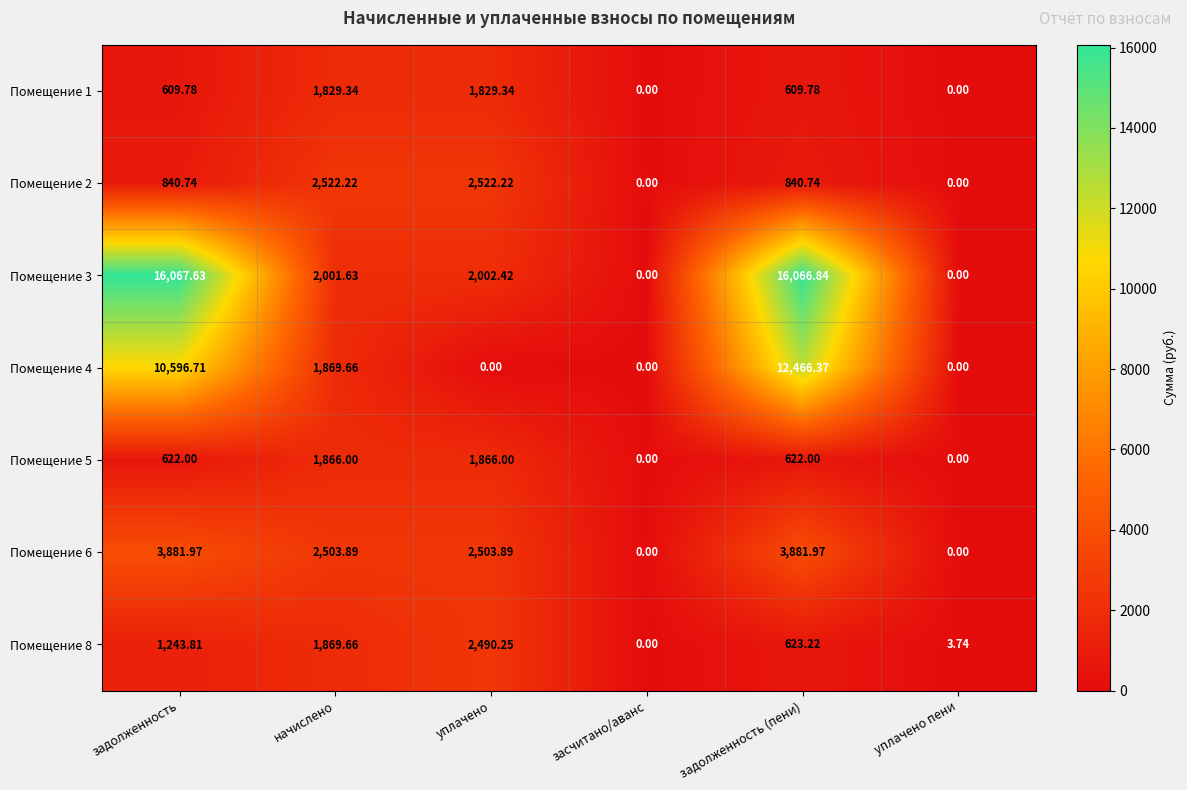

Between уплачено and уплачено пени, which series saw the biggest shift?

Помещение 2